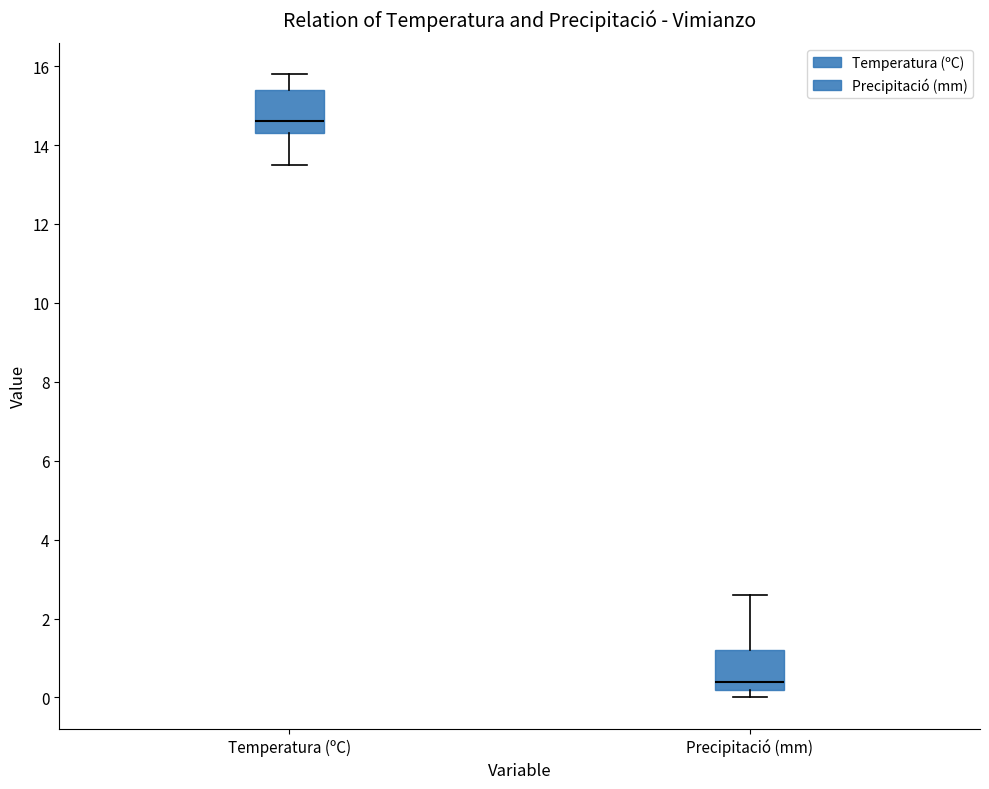

Reading left to right, read every box against the y-axis: the position of its median line, the range the box covers, and the ends of its whiskers. The values are not printed on the chart, so give them approximately, as read against the axis.

Temperatura (ºC): median 14.6, box 14.4 to 15.4, whiskers 13.6 to 15.8
Precipitació (mm): median 0.4, box 0.2 to 1.2, whiskers 0.0 to 2.6